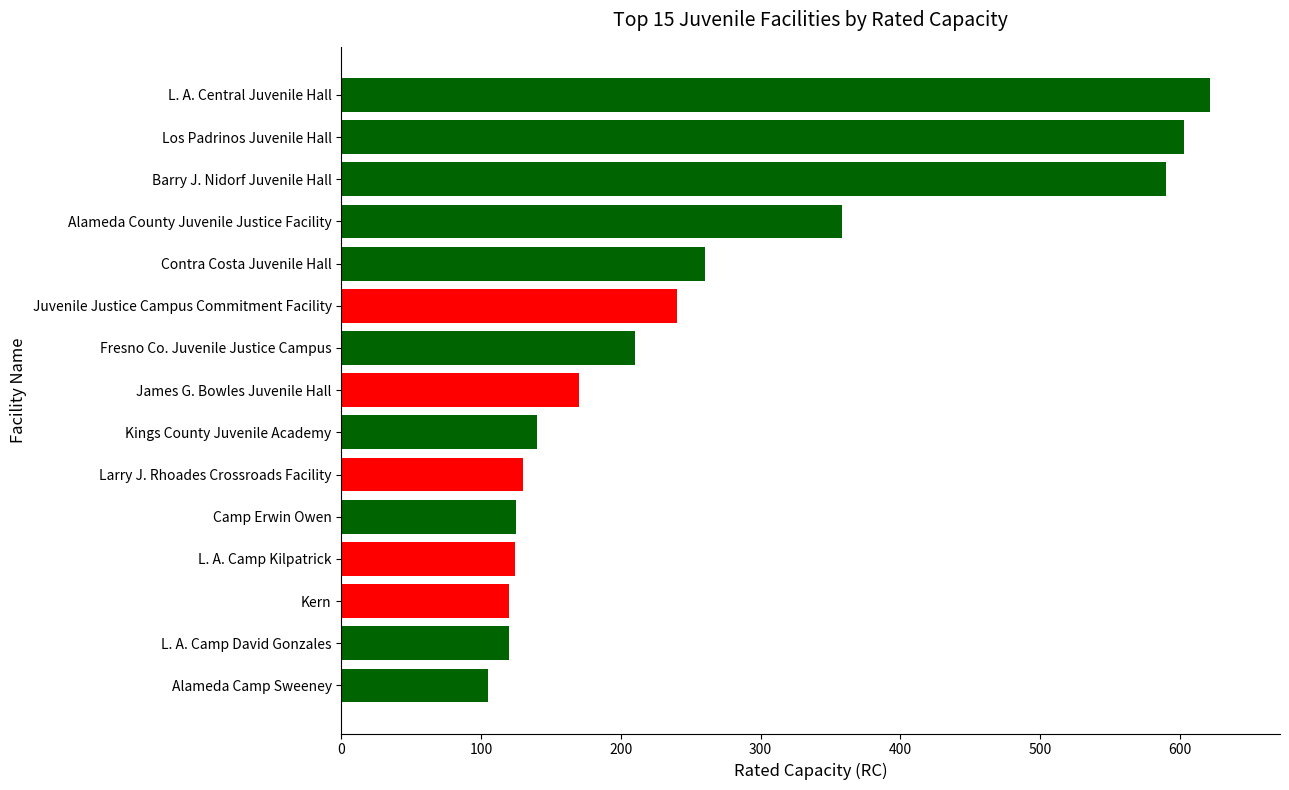

What is the smallest value displayed?

105